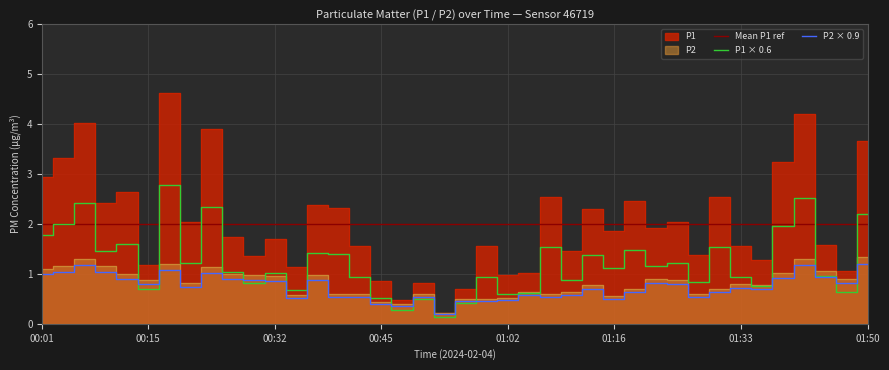

What is the difference between the P2 values at 01:11 and 00:18?

0.6